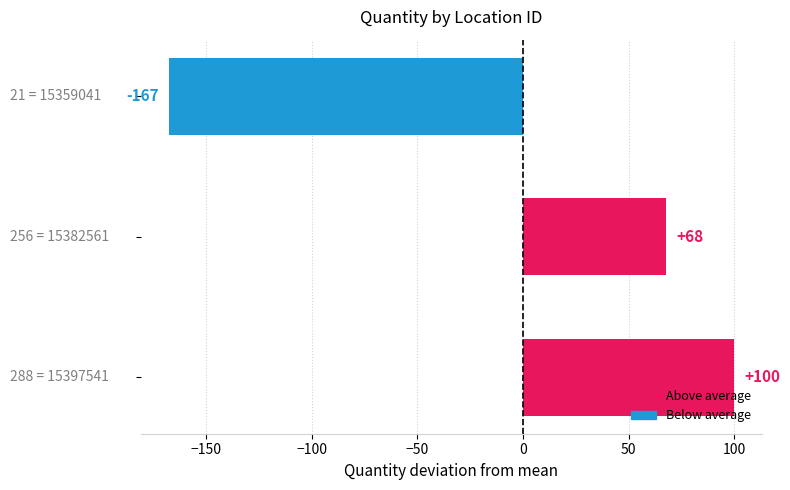

What is the difference between the second highest and minimum values?

235.0